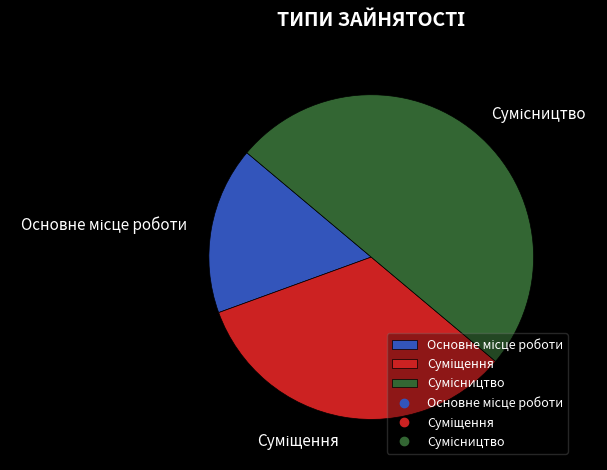

Count the number of slices in the pie.

3